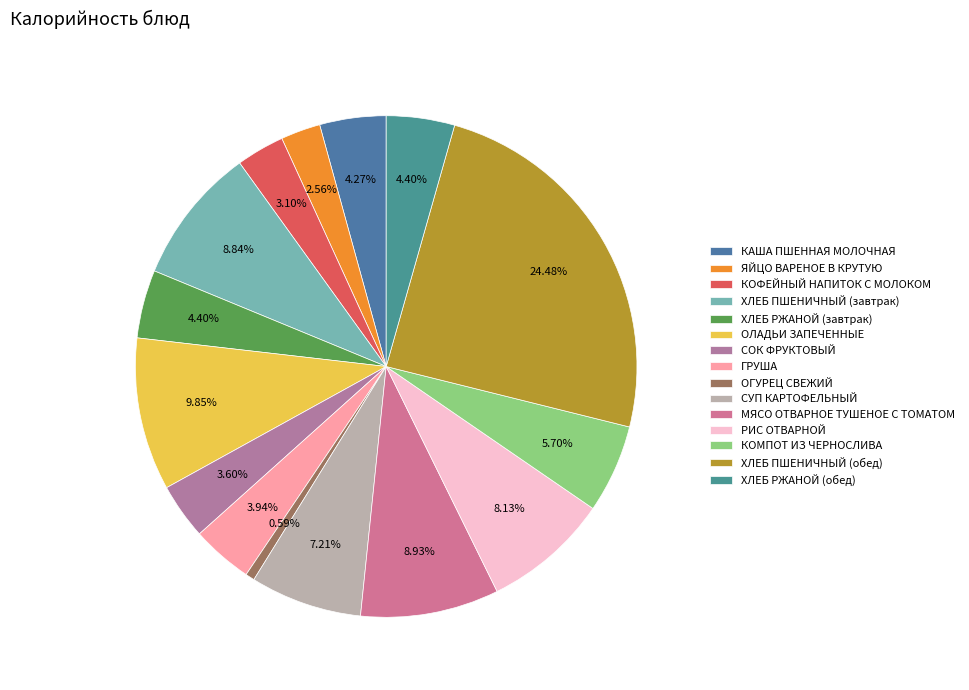

Is it true that ЯЙЦО ВАРЕНОЕ В КРУТУЮ is 1% of the pie?

False